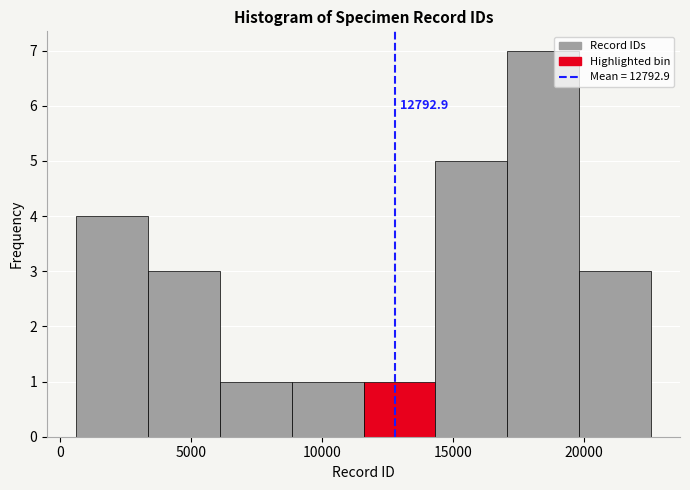

Over which range of the x-axis is the bar tallest?

17000 to 20000